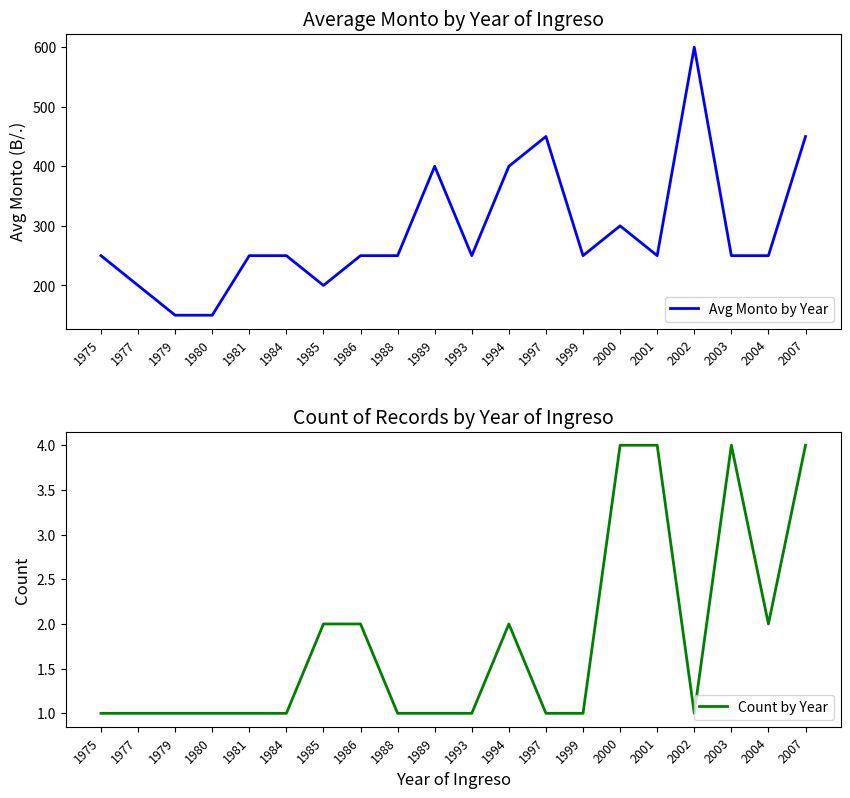

The Count by Year series shows 1 at 1997. True or false?

True